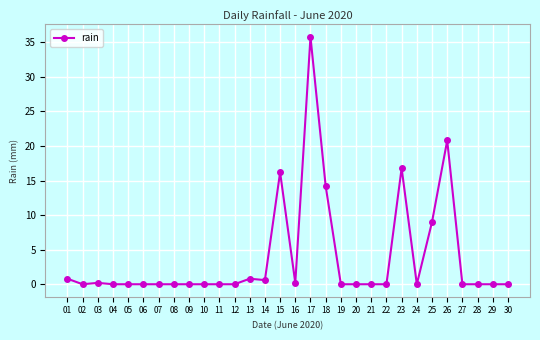

What is the average value?

3.8